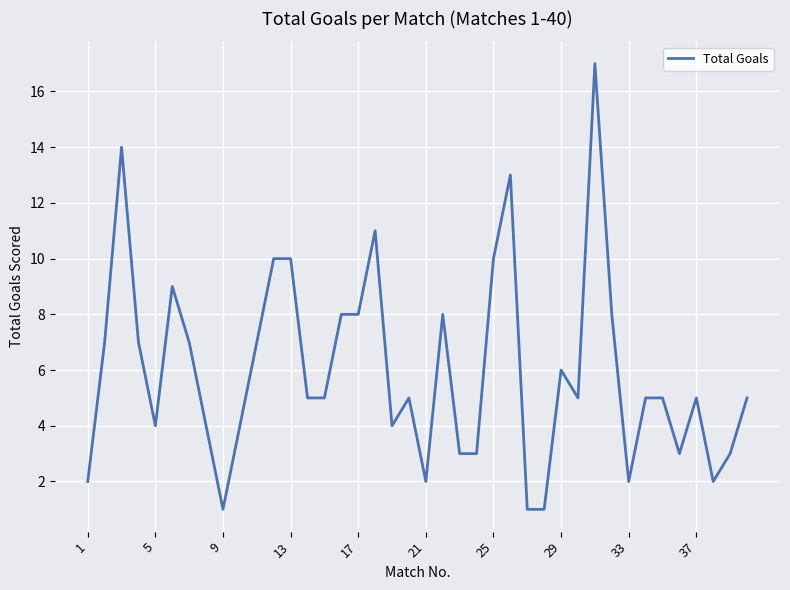

What is the difference between the maximum and minimum values?

16